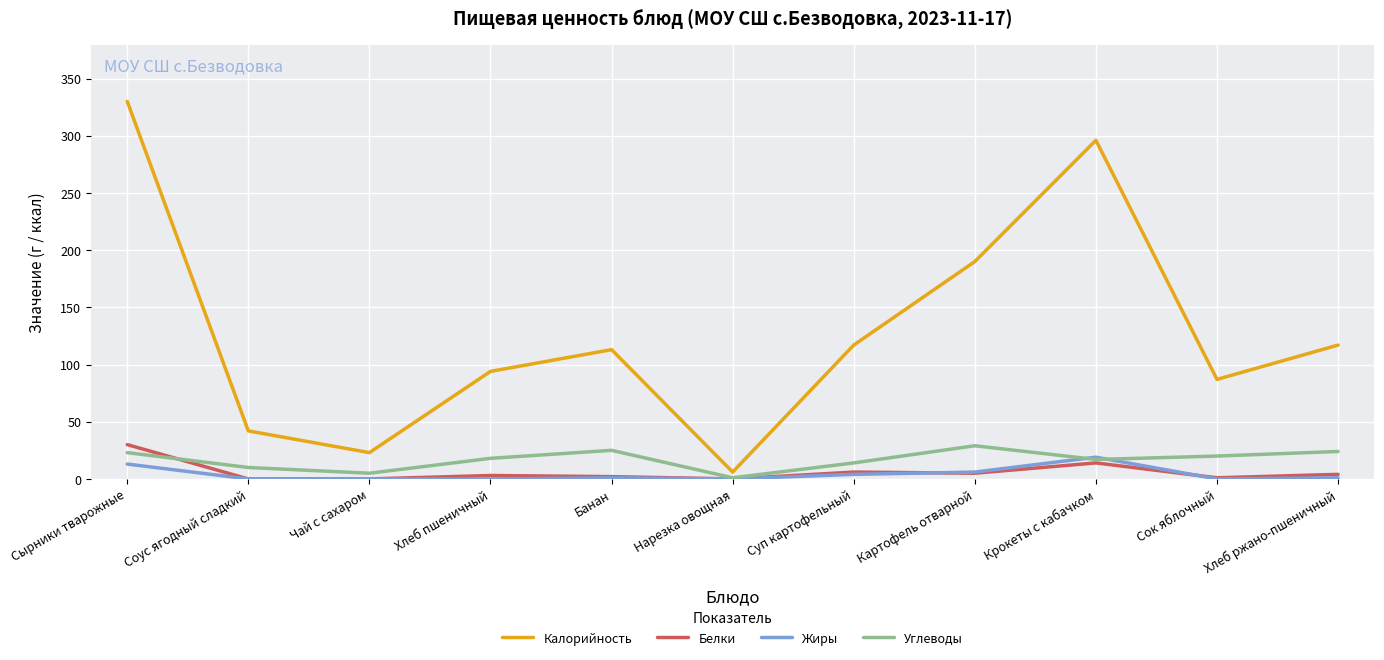

True or false: Калорийность and Белки intersect in this chart.

False